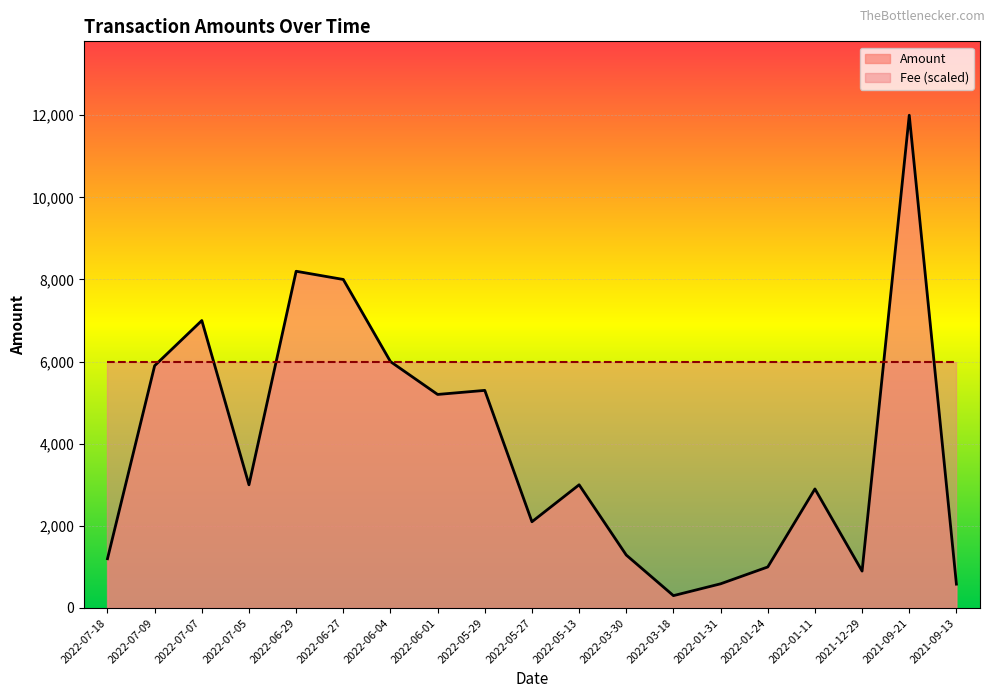

Which label corresponds to the largest value in the chart?

2021-09-21